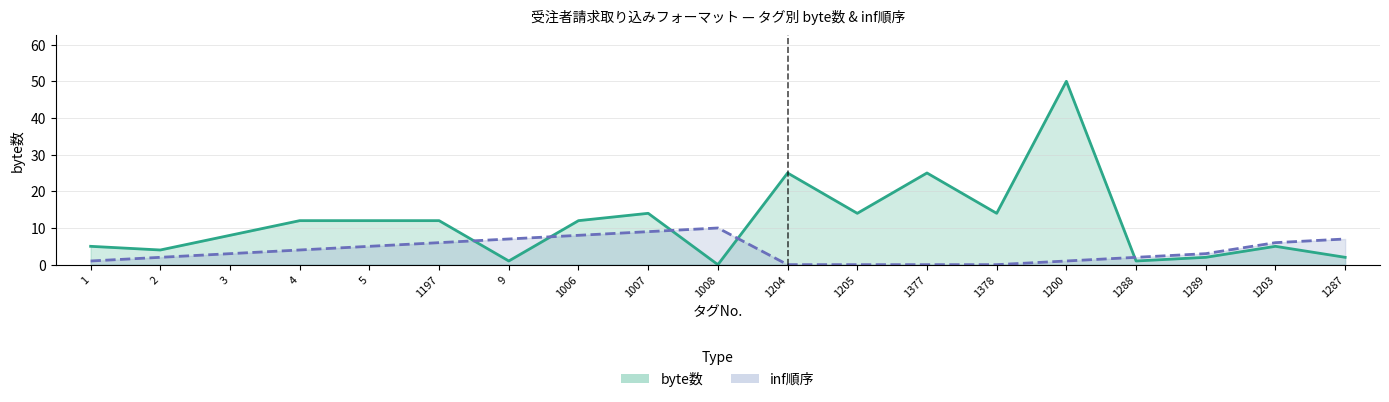

Which series has the largest total across all categories?

byte数